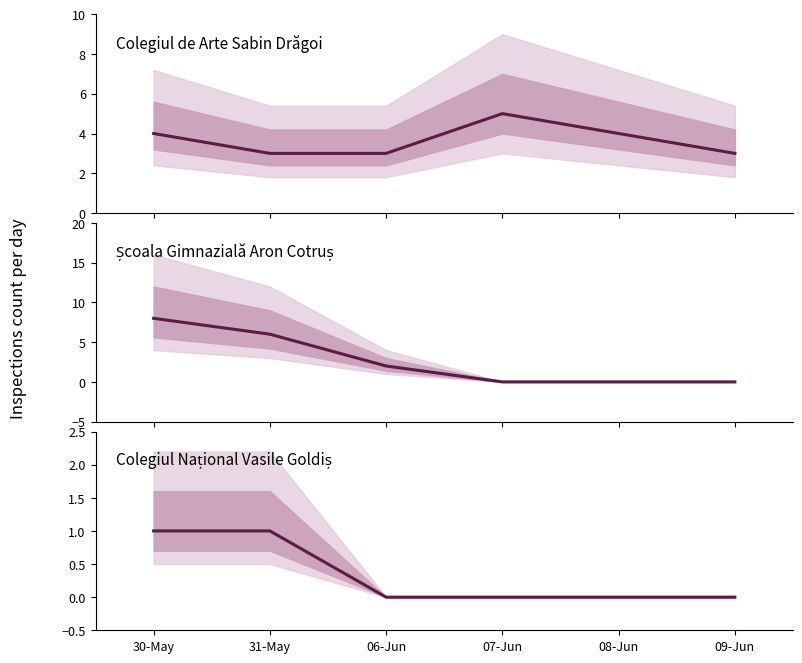

Which series has the largest range (max minus min)?

Școala Gimnazială Aron Cotruș